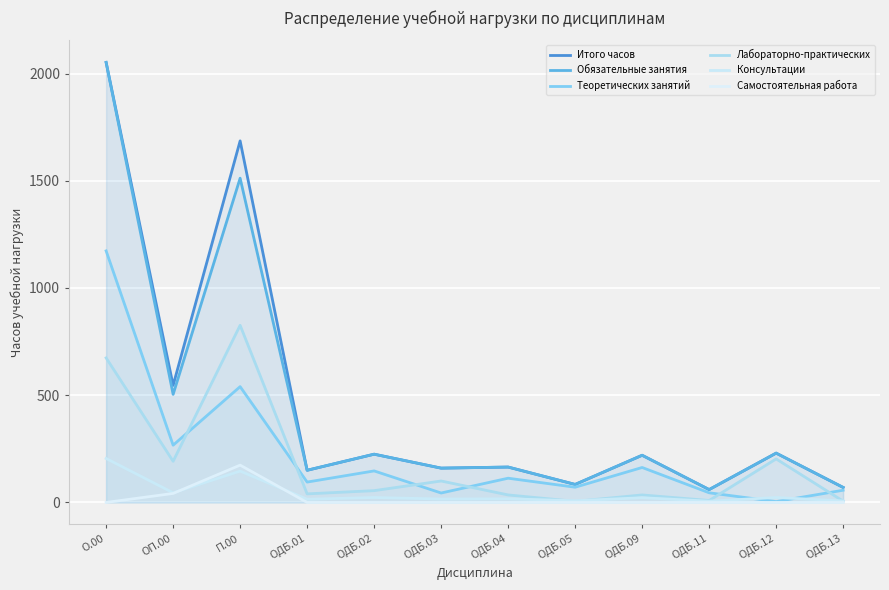

Which series changed the most between ОДБ.04 and ОДБ.05?

Итого часов